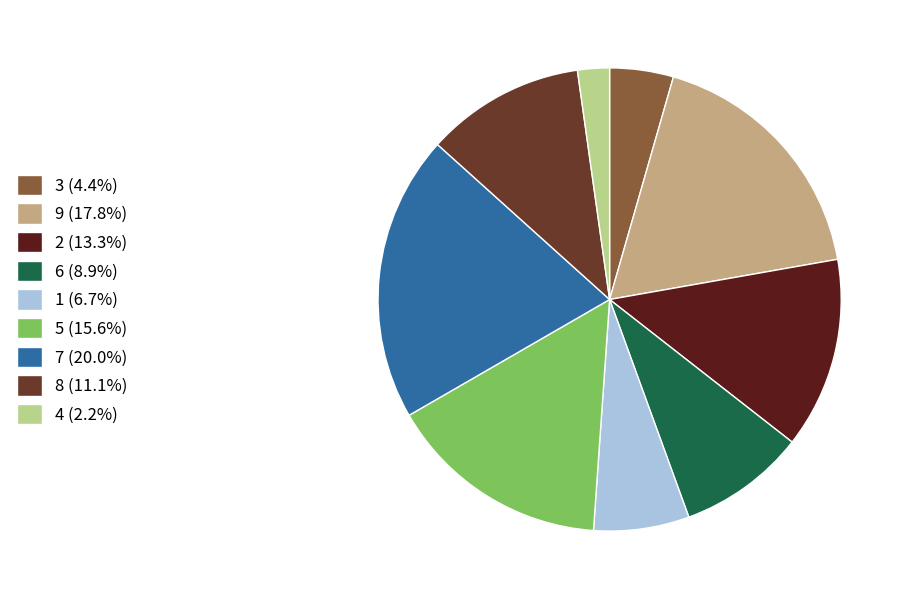

To the nearest percent, what is the combined percentage of 1 and 5?

22%